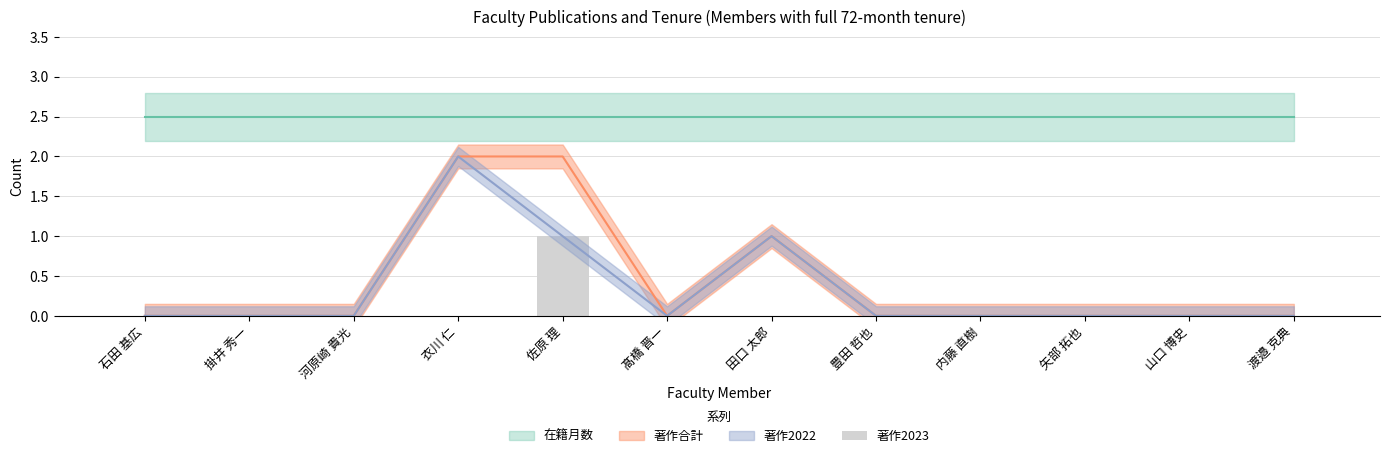

How many values are between 0 and 1?

12